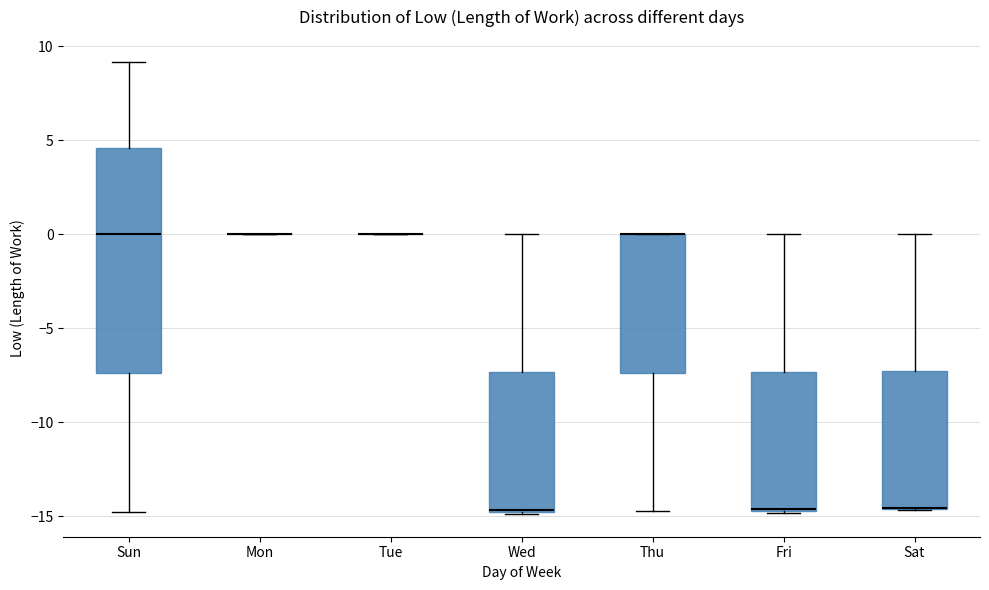

Where is the upper edge of the box for Wed on the y-axis? The values are not printed on the chart, so give them approximately, as read against the axis.

-7.5